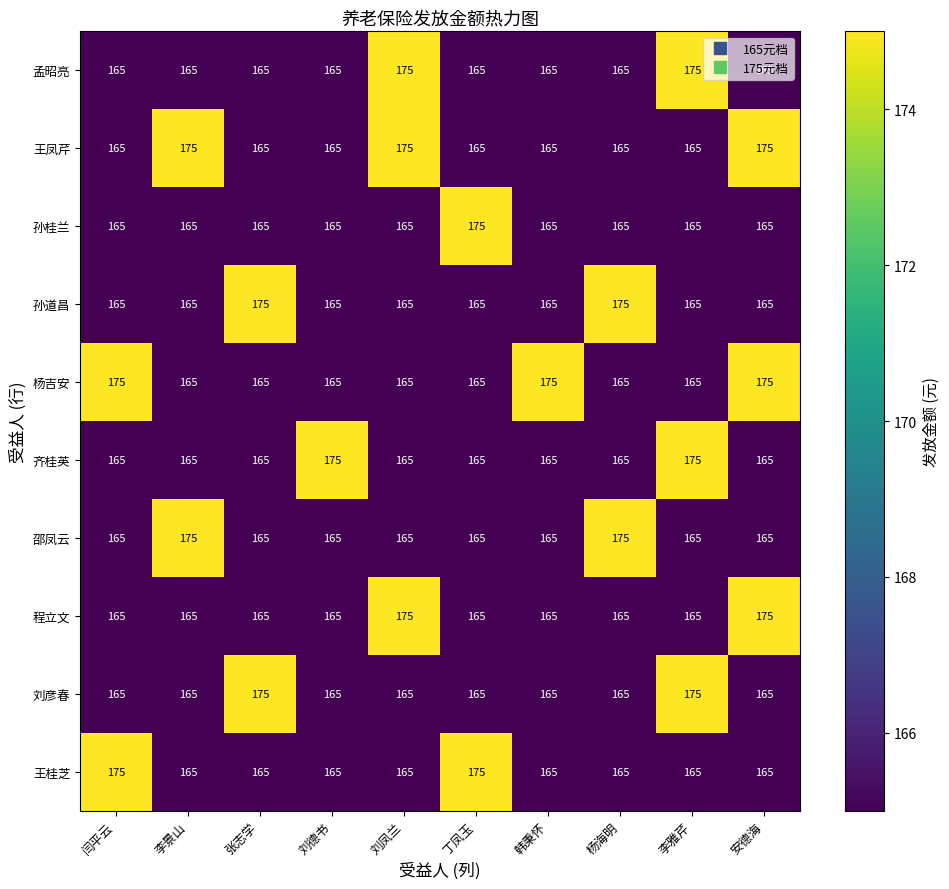

What is the sum of the 邵凤云 values at 李雅芹 and 安德海?

330